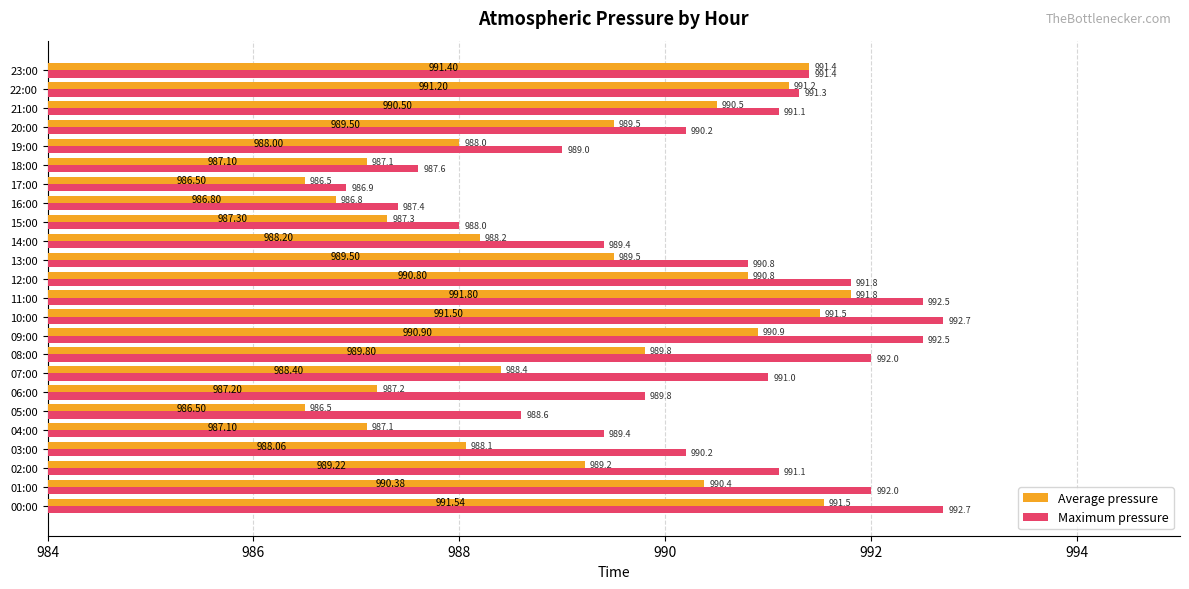

Is the value of Maximum pressure at 08:00 greater than the value of Average pressure at 12:00?

Yes